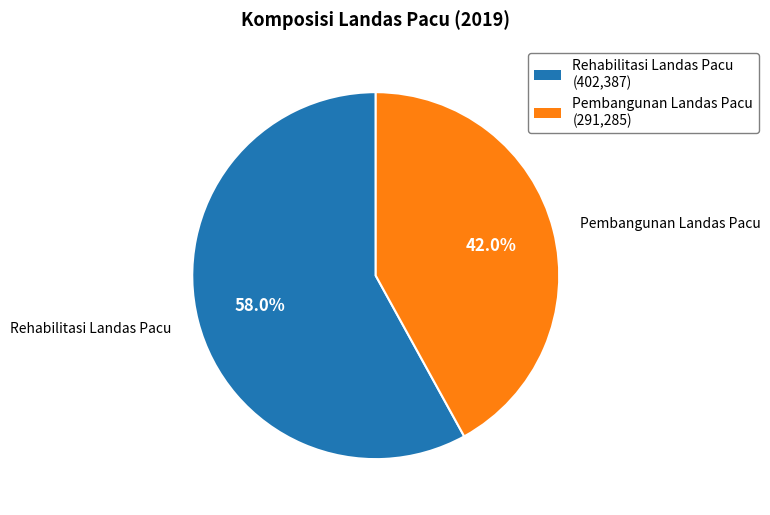

Is it true that Pembangunan Landas Pacu is 42% of the pie?

True